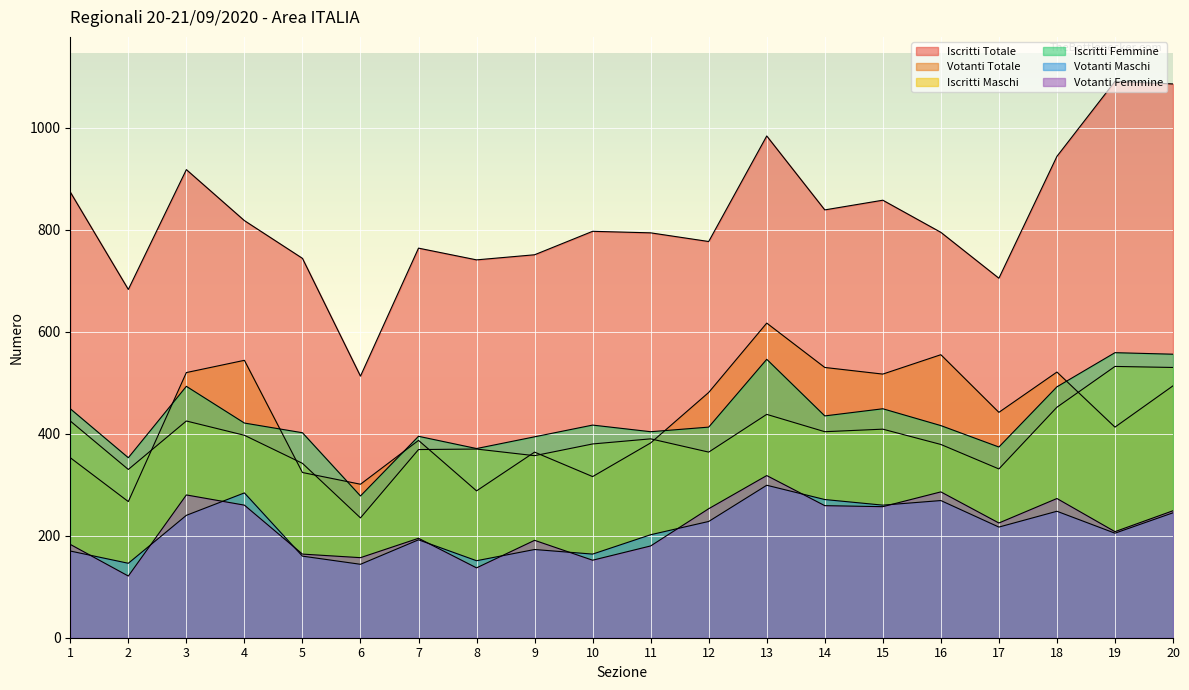

True or false: Votanti Femmine and Iscritti Maschi intersect in this chart.

False